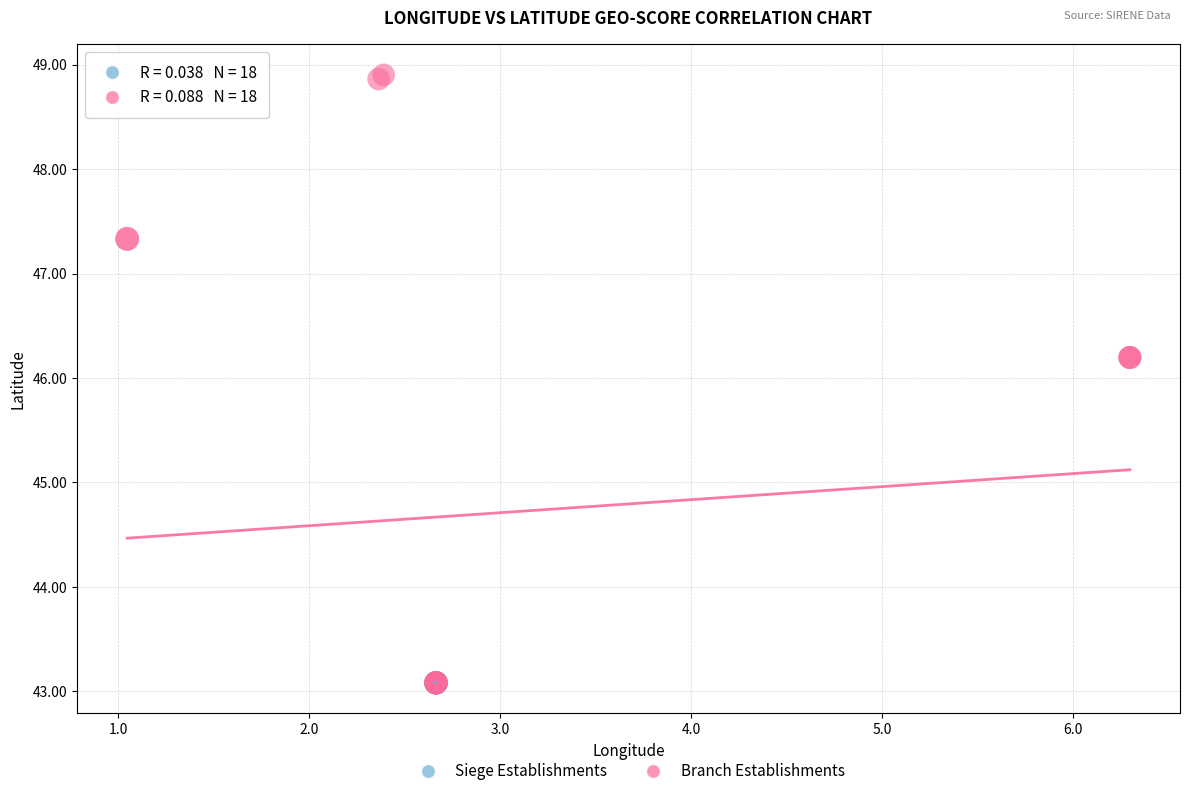

Which series reaches the maximum Y coordinate?

Branch Establishments